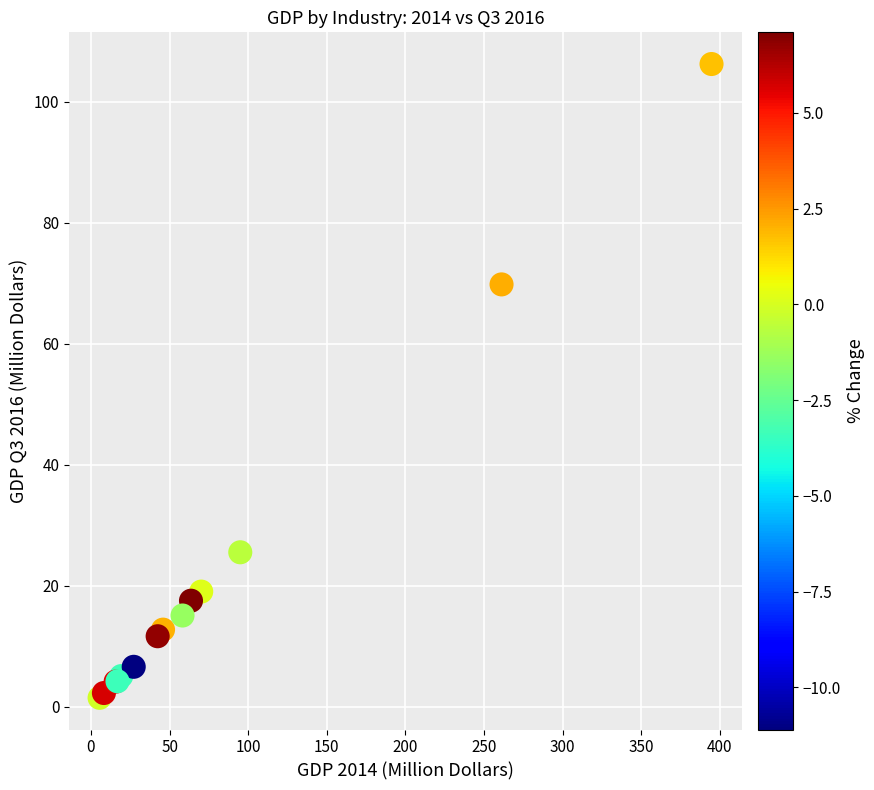

What Y value in the scatter plot is closest to 53?

69.8